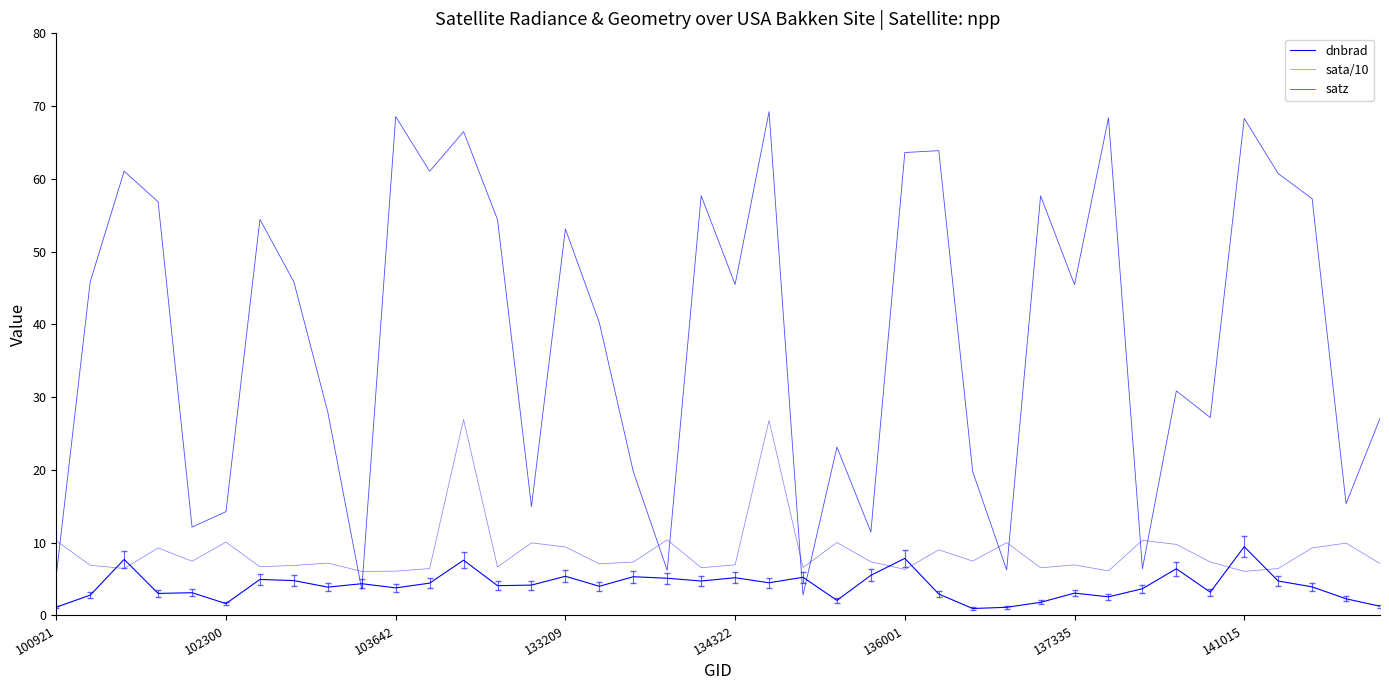

What is the difference between the maximum and minimum values in the sata/10 series?

20.9